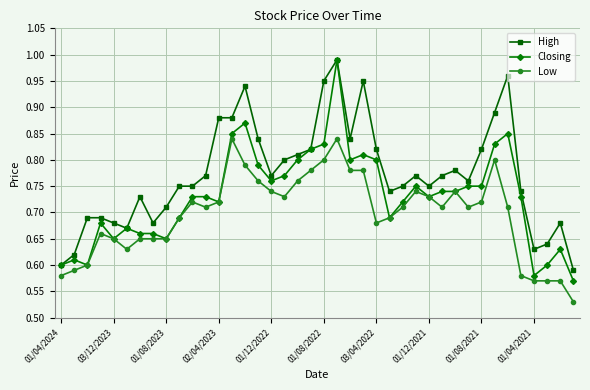

Which series has the largest range (max minus min)?

Closing